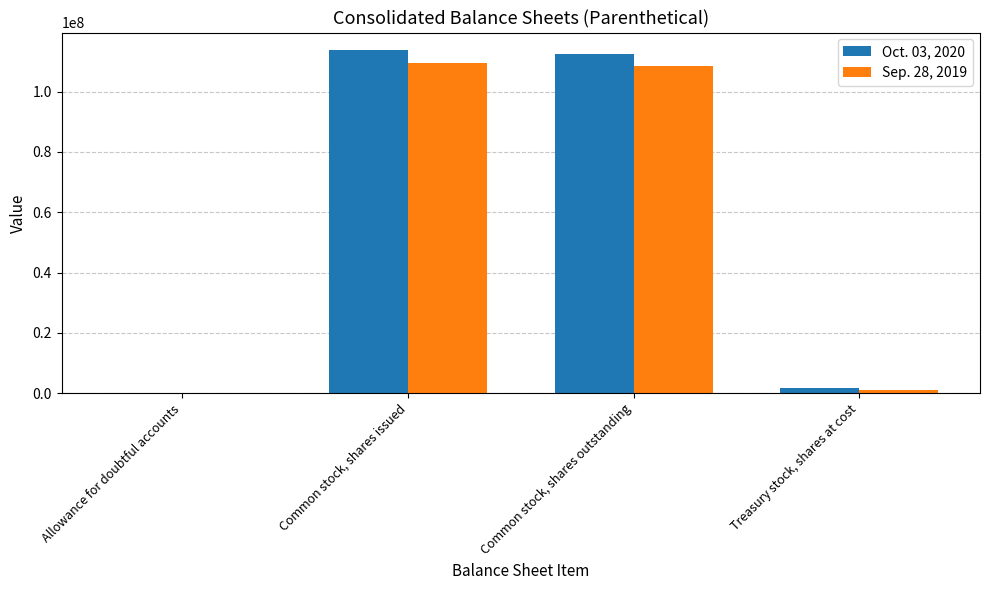

The Sep. 28, 2019 series shows 109623417 at Common stock, shares issued. True or false?

True